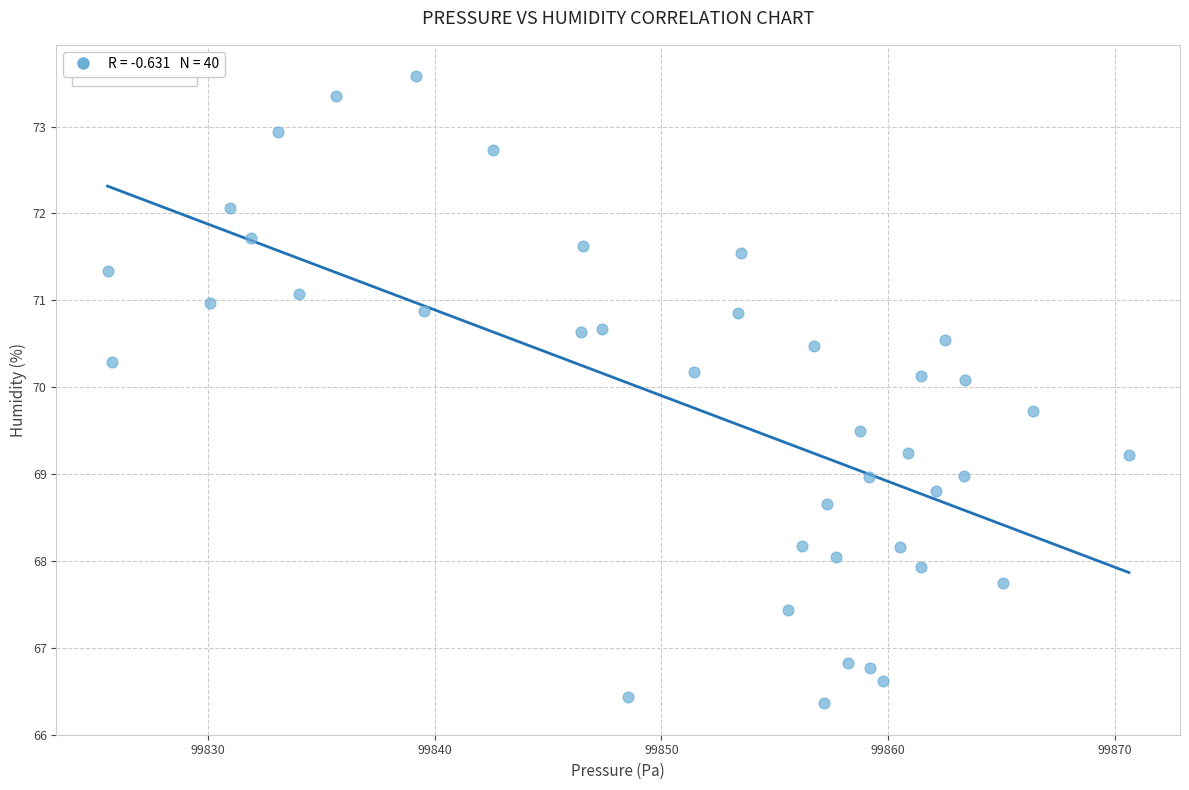

What is the range of X values (max minus min)?

45.1